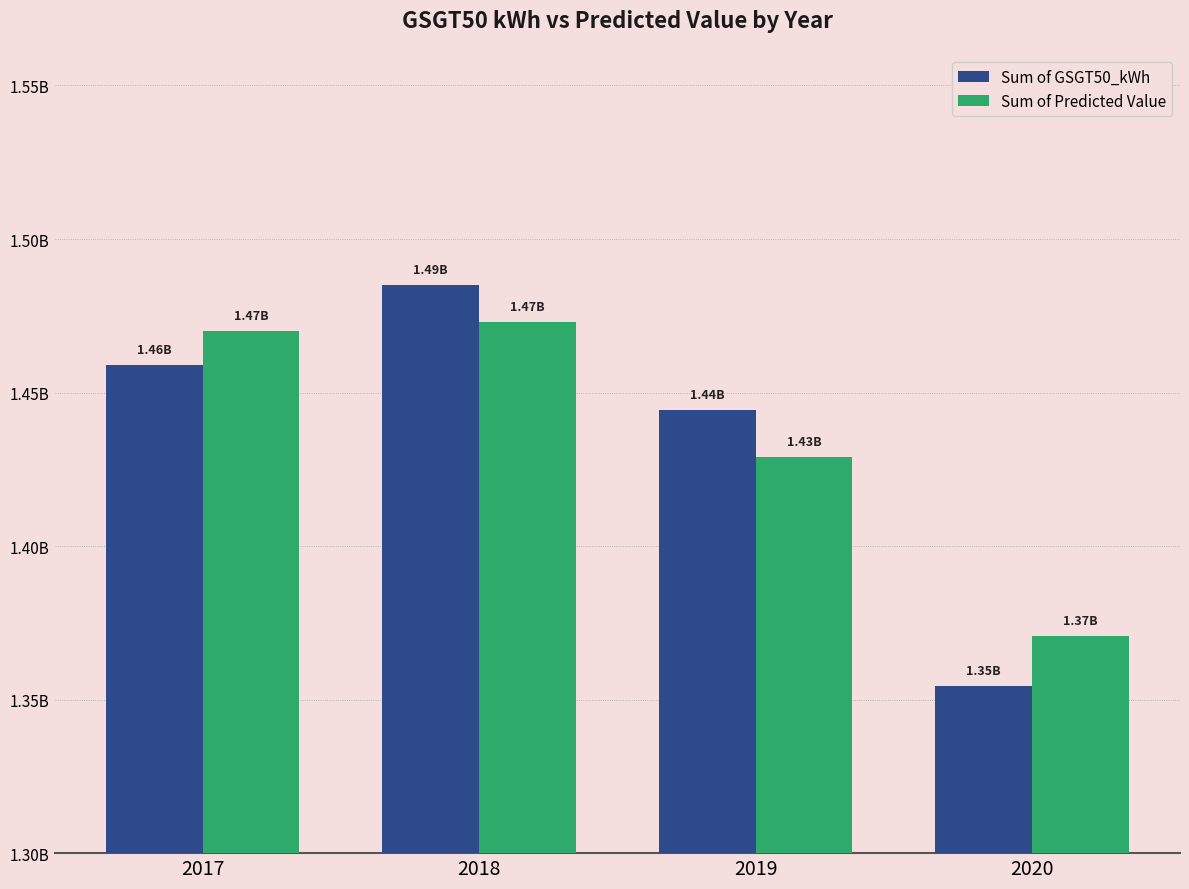

Reading left to right, list all the values displayed in this chart.

Sum of GSGT50_kWh: 1458855315.7	1485117369.6	1444345984.2	1354488188.8
Sum of Predicted Value: 1470019466.1	1472892853.3	1429091710.0	1370802828.9